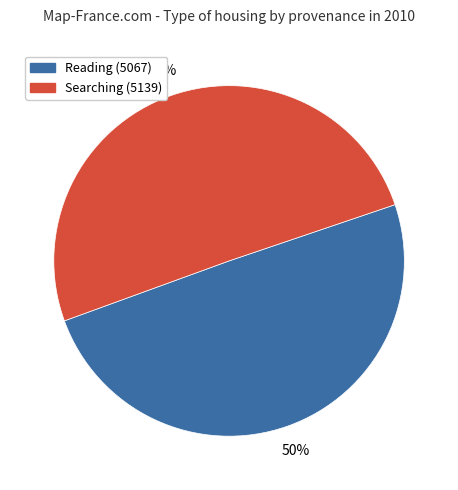

True or false: Searching (5139) accounts for 50% of the total.

True